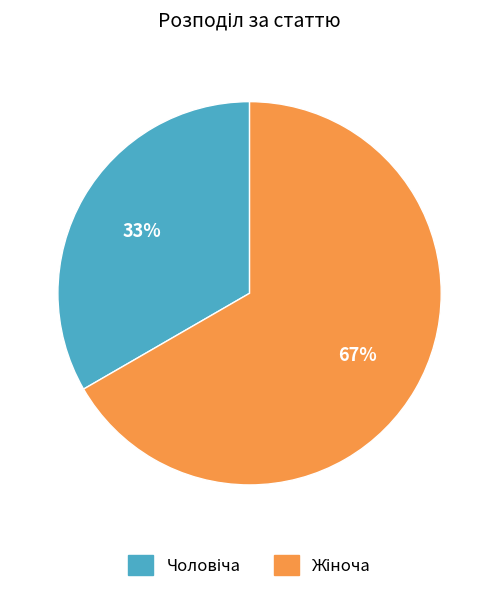

Is there a majority slice in this chart?

Yes